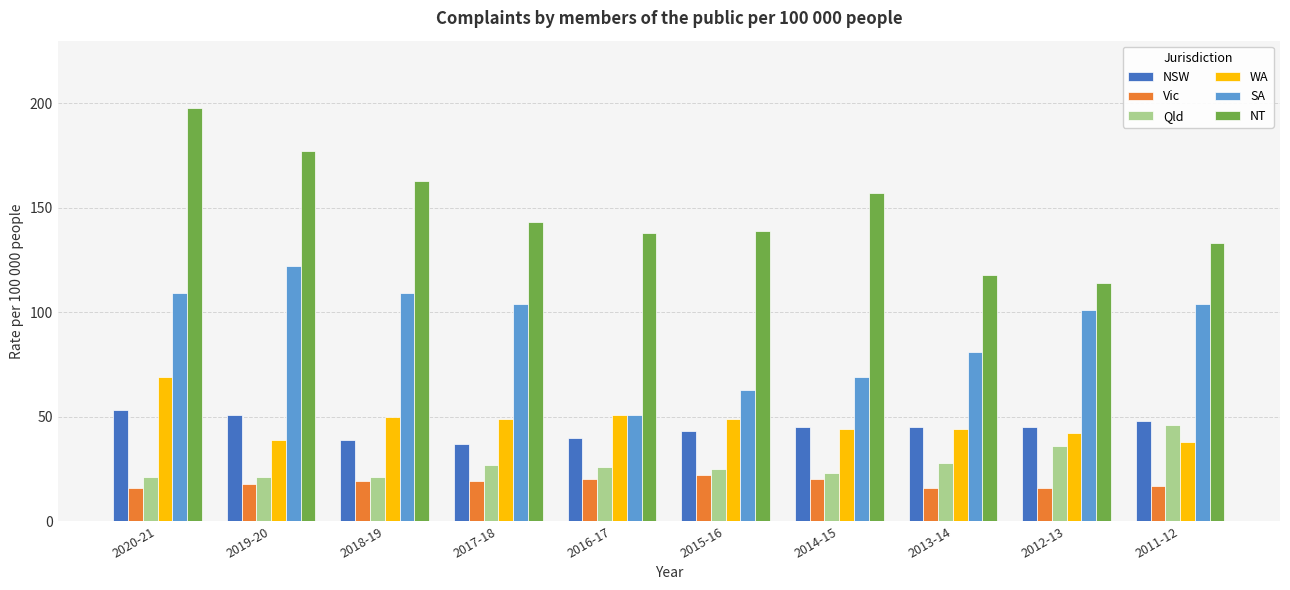

Which series has the largest total across all categories?

NT